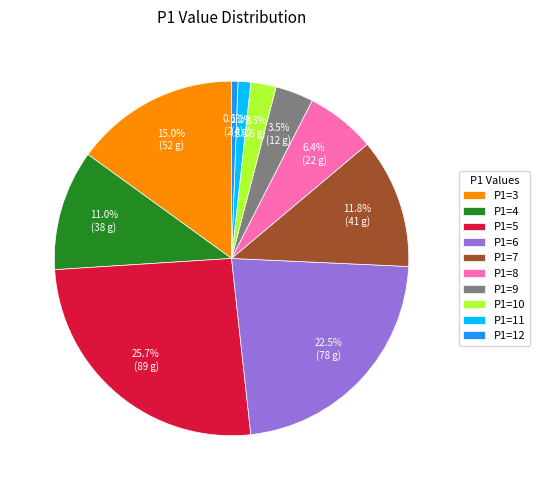

What is the largest slice in the pie chart?

P1=5